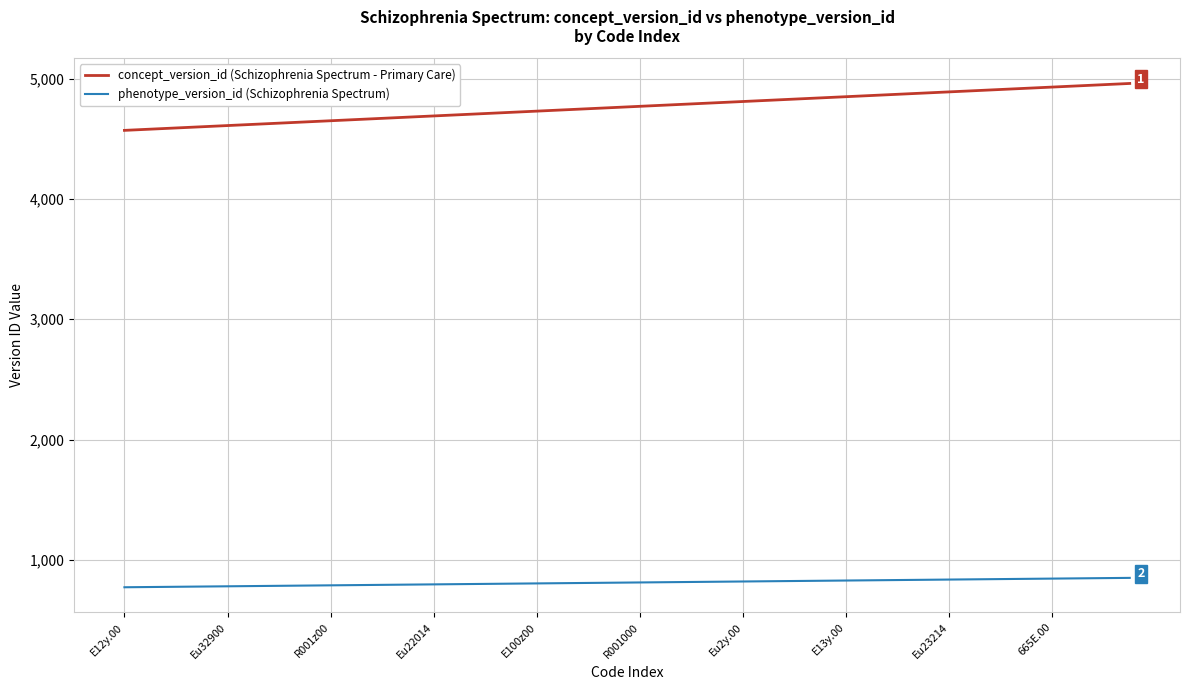

True or false: concept_version_id (Schizophrenia Spectrum - Primary Care) and phenotype_version_id (Schizophrenia Spectrum) intersect in this chart.

False